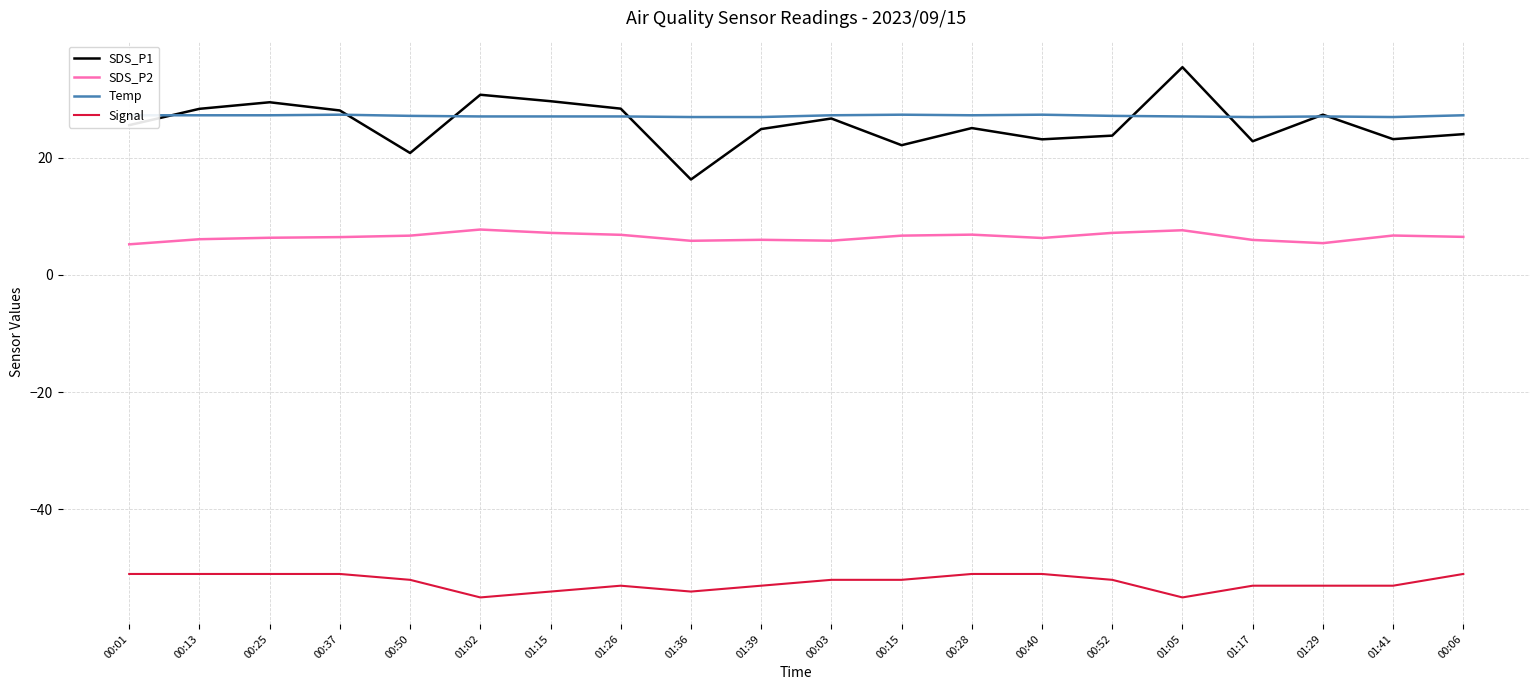

What is the smallest value displayed?

-55.0